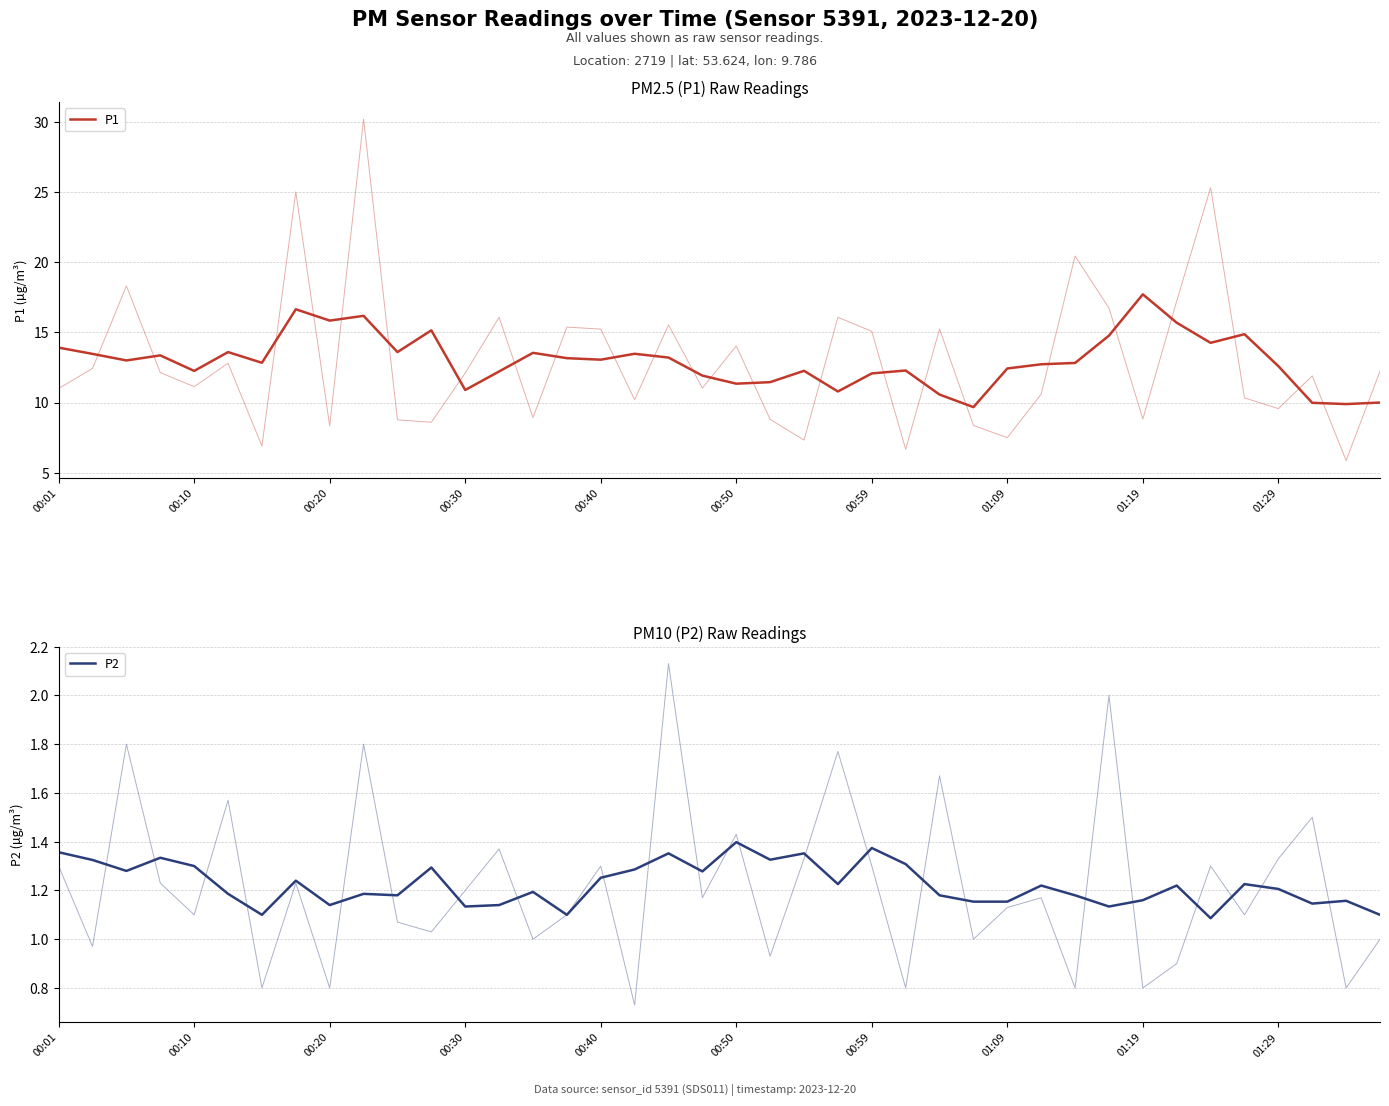

At which label is P2 closest to 1?

34